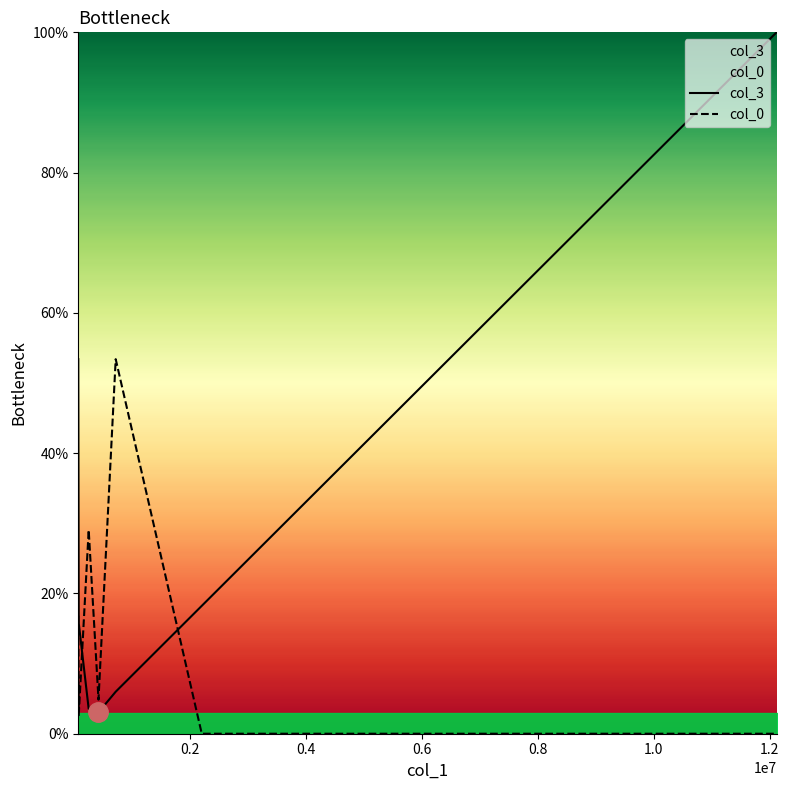

Which series has the widest spread of values?

col_3